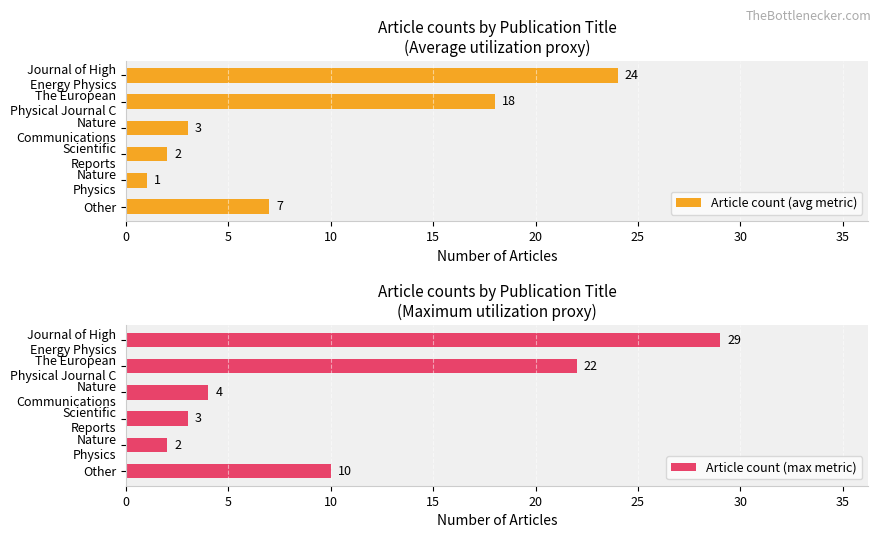

Reading left to right, transcribe all the data shown in this chart.

Article count (avg metric): 24	18	3	2	1	7
Article count (max metric): 29	22	4	3	2	10